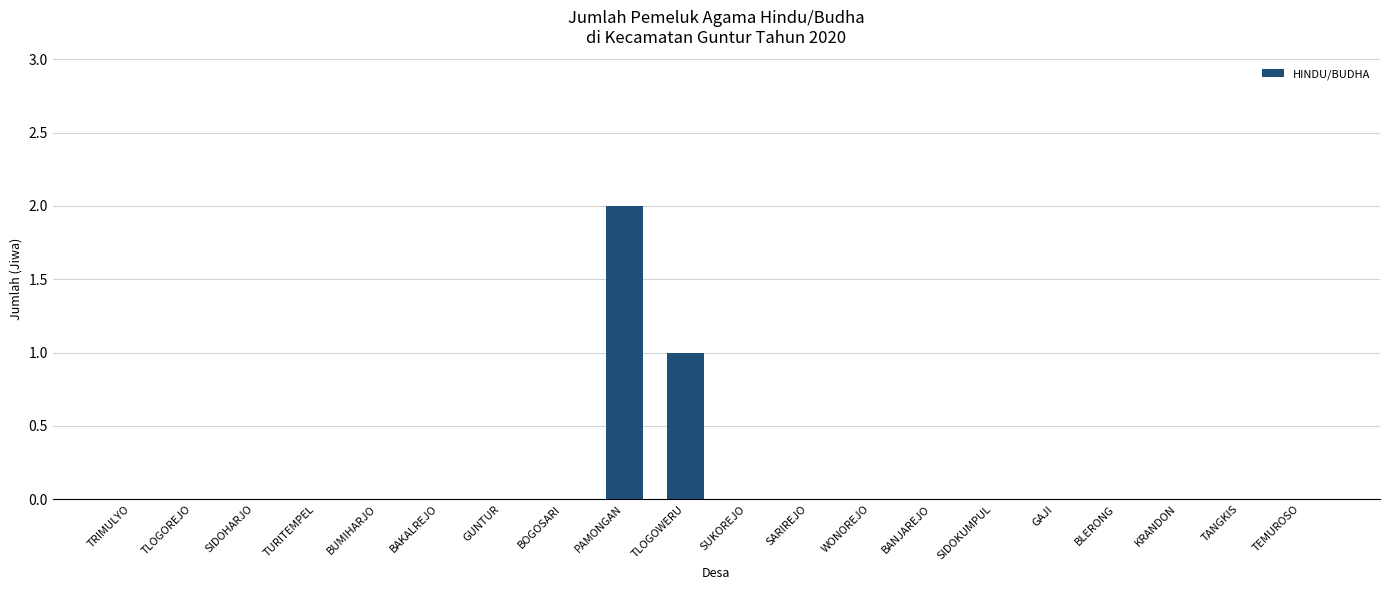

The value at BOGOSARI is 0. True or false?

True